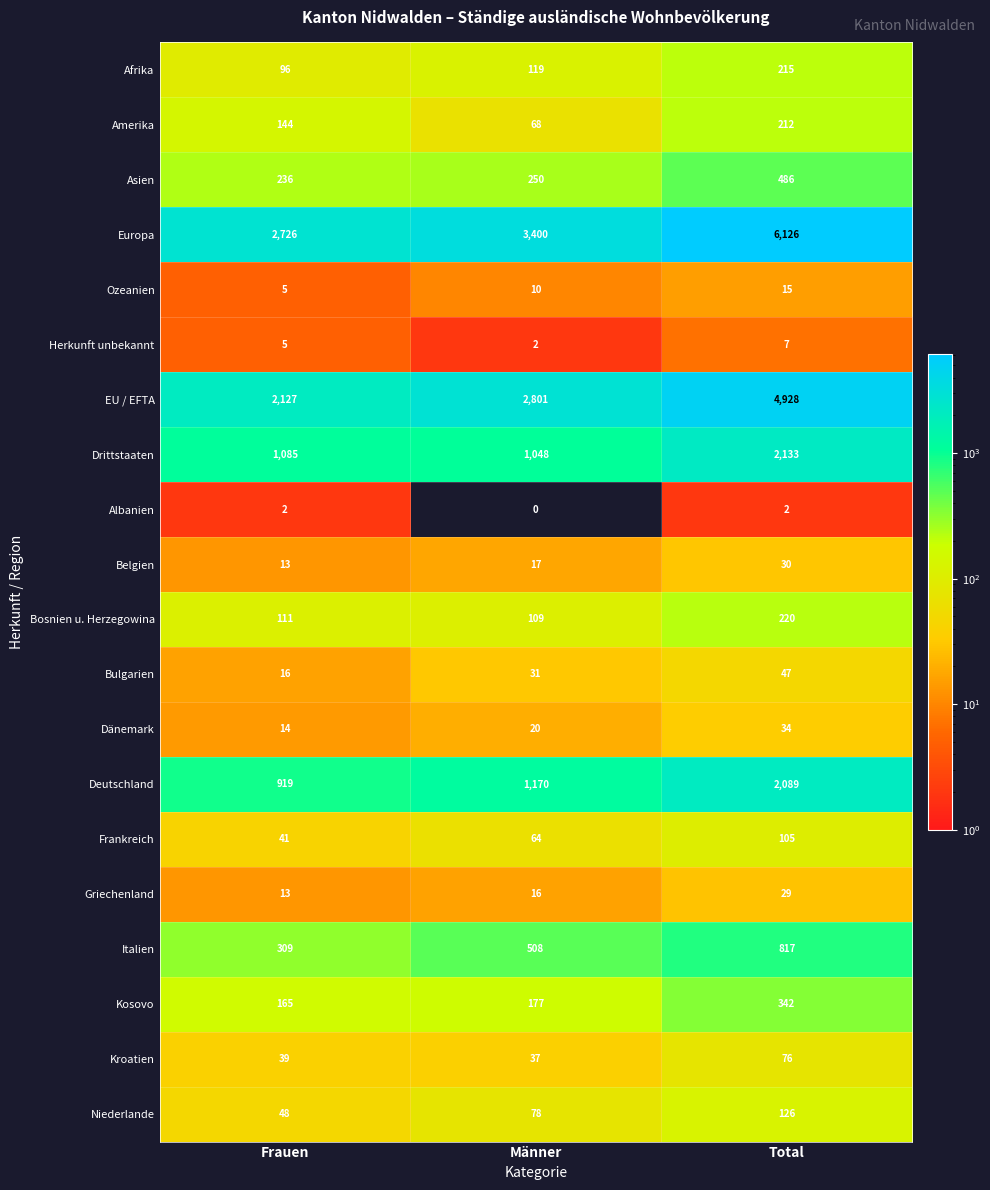

Is it true that EU / EFTA equals 1354 at Männer?

False